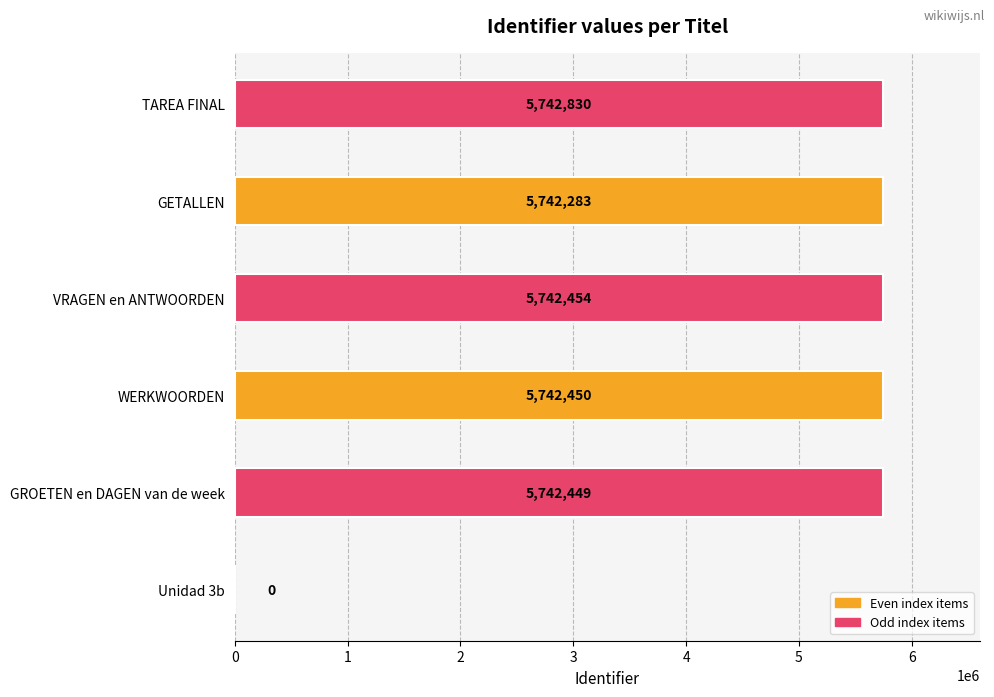

How many categories are shown in the chart?

6